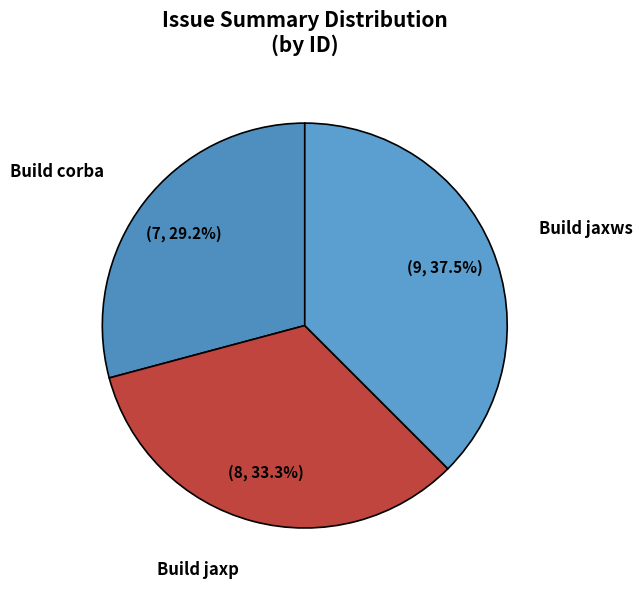

Which category has the biggest portion of the pie?

Build jaxws